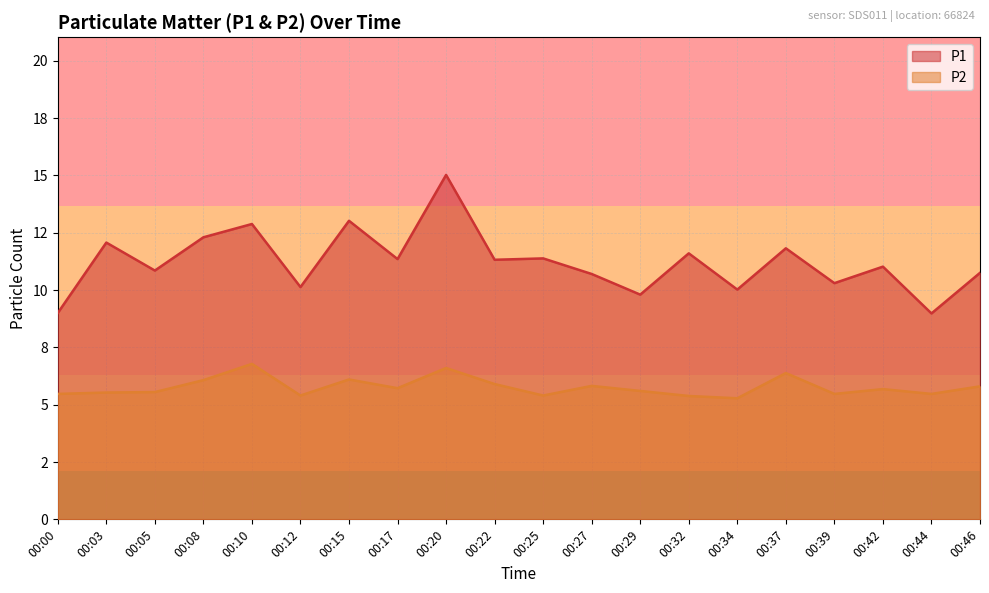

What is the value of the P2 point at the 15th from the left?

5.3